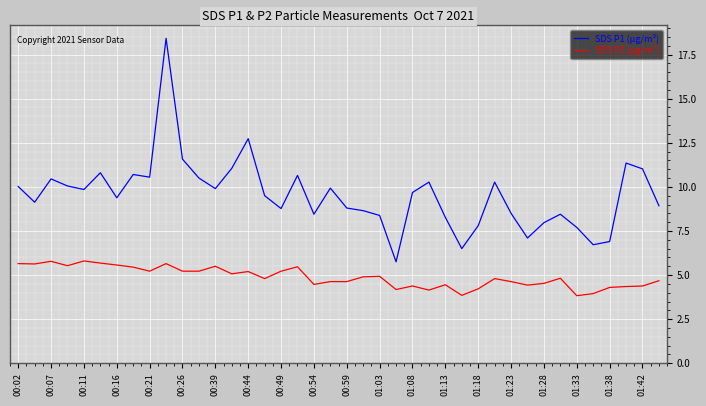

True or false: SDS P1 (µg/m³) and SDS P2 (µg/m³) intersect in this chart.

False